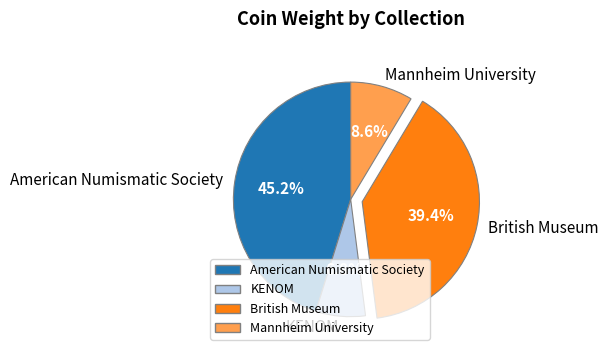

Approximately how many times larger is the value at KENOM compared to British Museum?

0.2